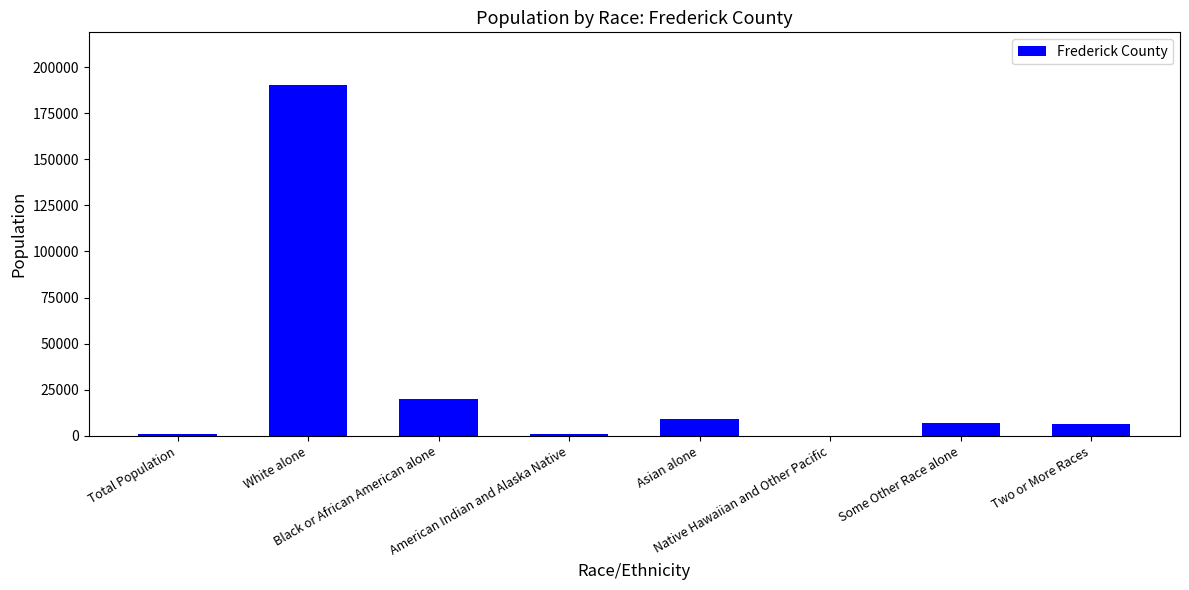

What is the maximum value shown in the chart?

190306